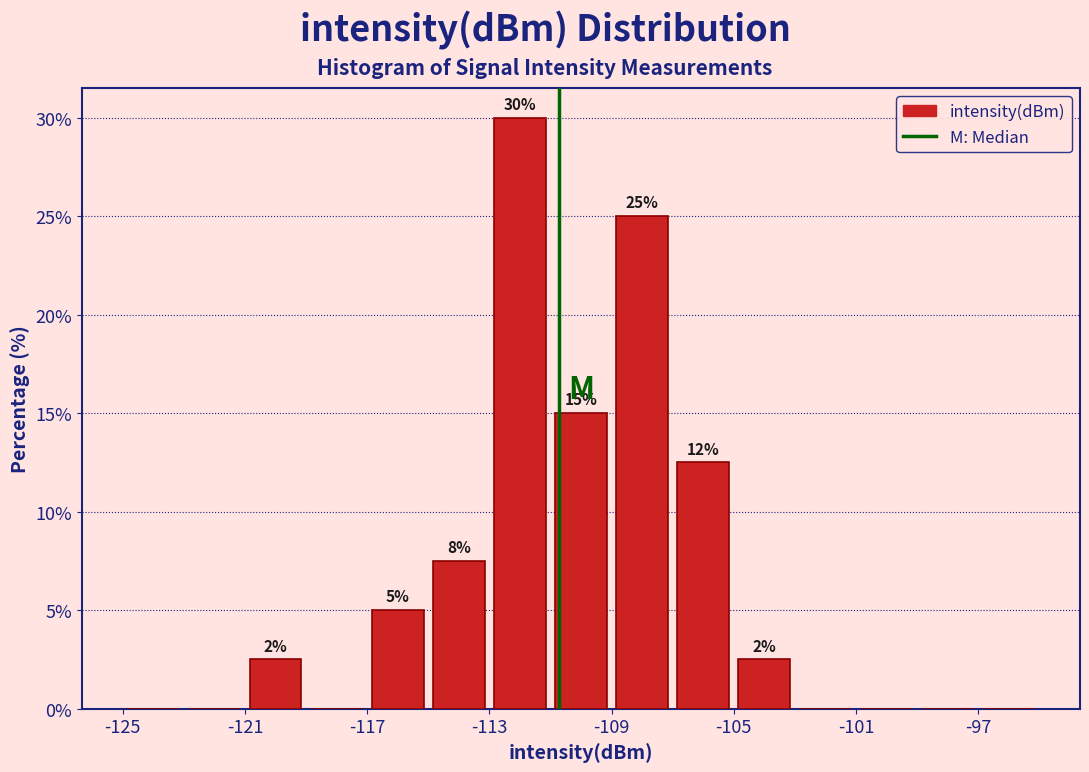

Over which range of the x-axis is the bar tallest?

-113 to -111